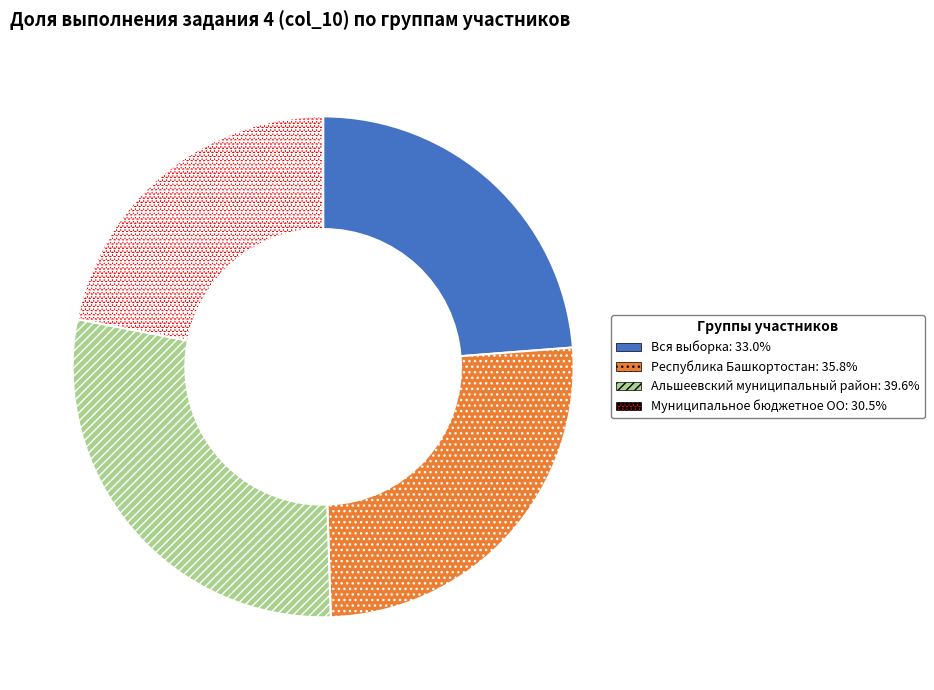

Combined, do Вся выборка: 33.0% and Альшеевский муниципальный район: 39.6% account for over 50%?

Yes